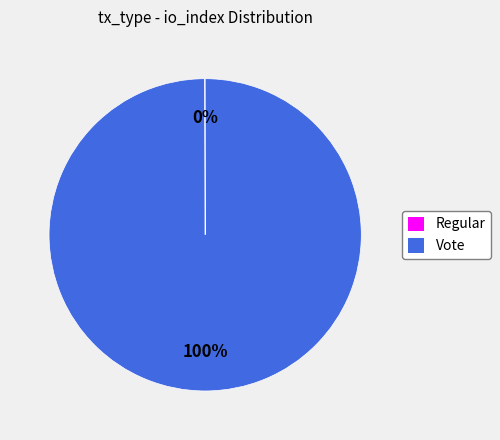

Is it true that Vote is 100% of the pie?

True